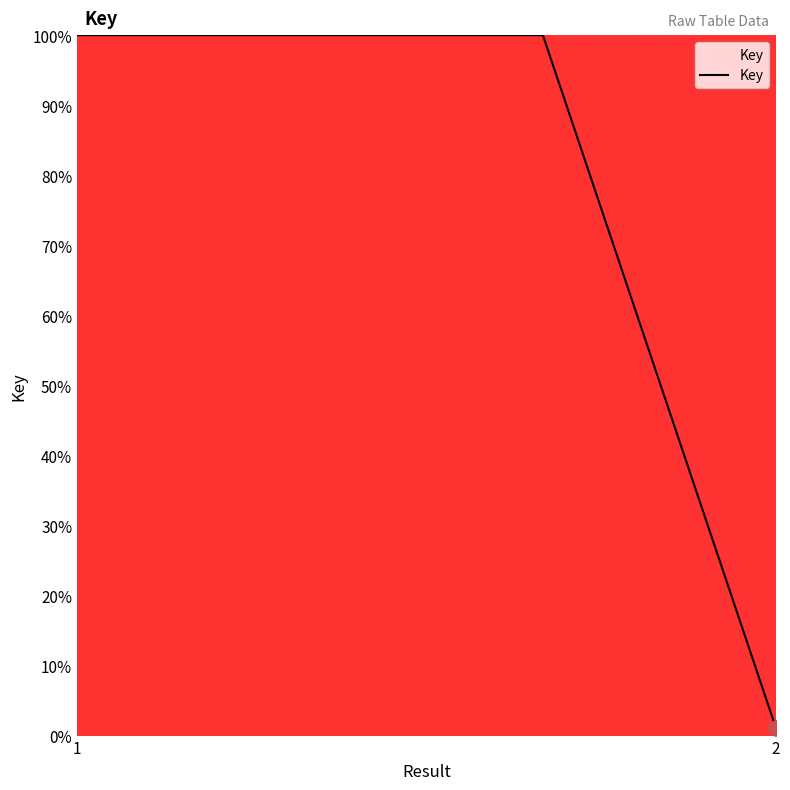

True or false: the data has more than 1 interior local peaks.

False